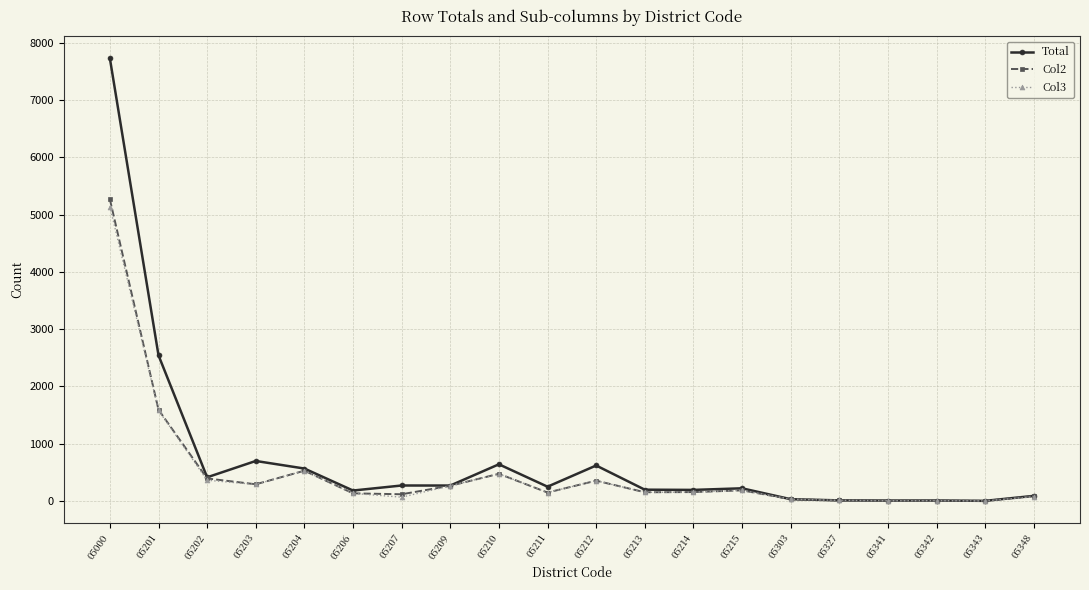

What is the difference between the Col2 values at 05303 and 05211?

116